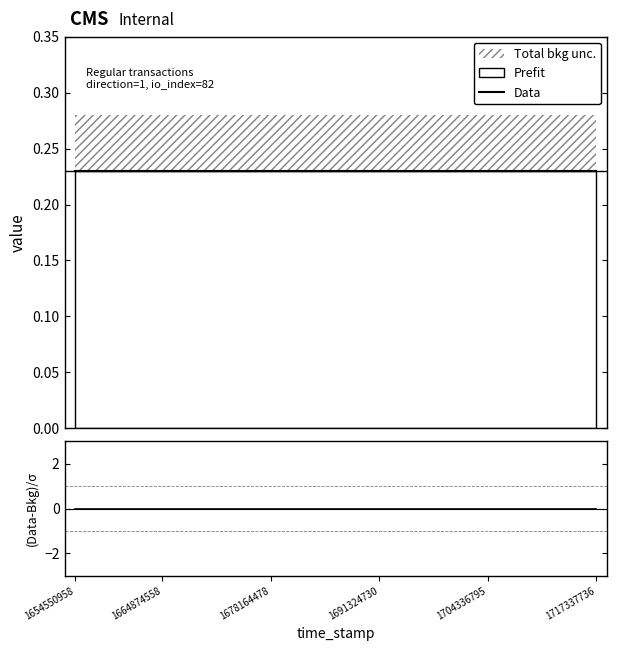

What is the total value across all series at 1654550958?

0.2